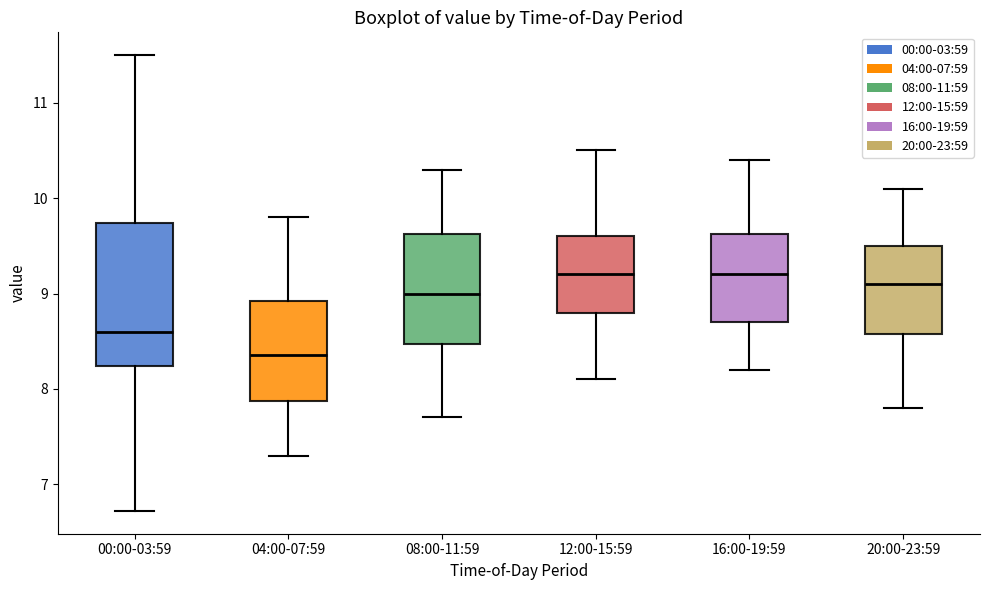

Where does the upper whisker of the box for 20:00-23:59 end on the y-axis? The values are not printed on the chart, so give them approximately, as read against the axis.

10.1